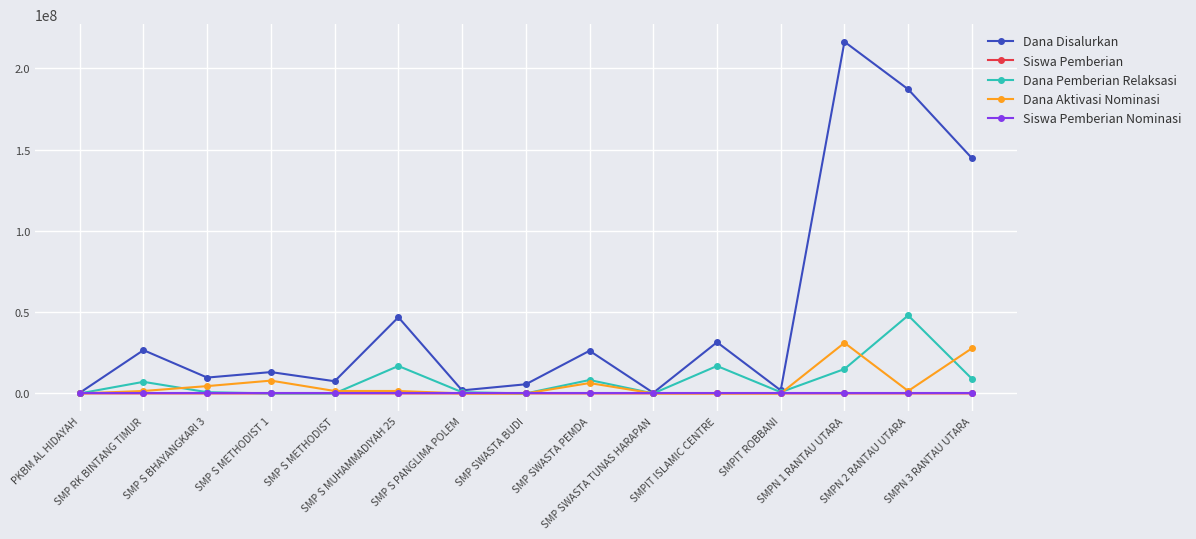

Is it true that Dana Aktivasi Nominasi equals 19083152 at SMPN 1 RANTAU UTARA?

False